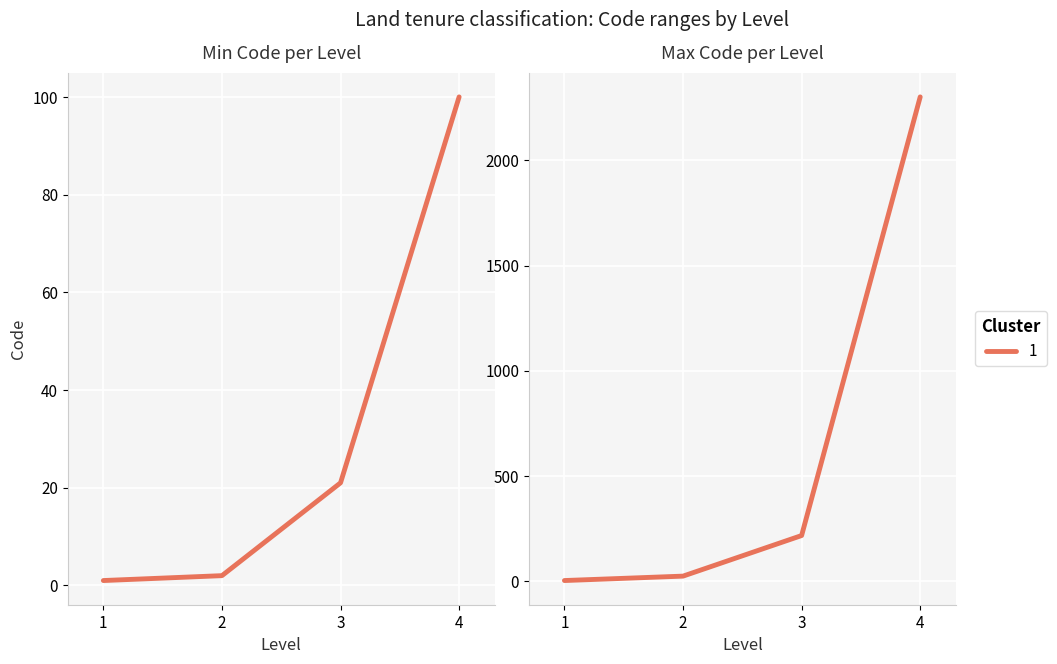

The value at 3 is 59. True or false?

False